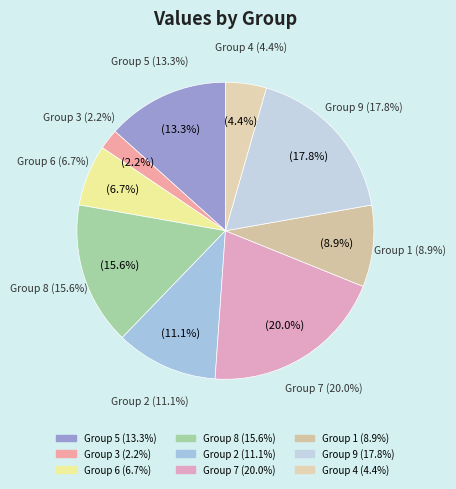

Between 8 and 4, which is larger?

8